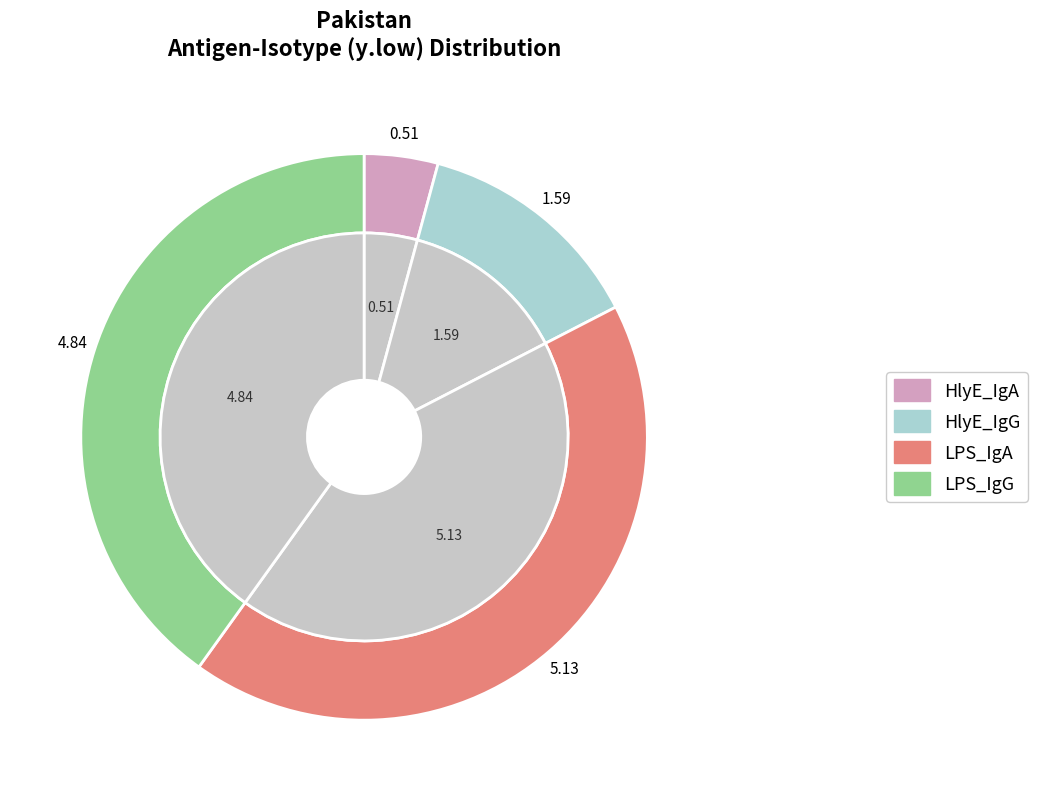

Is the sum of LPS_IgA and HlyE_IgA greater than half?

No